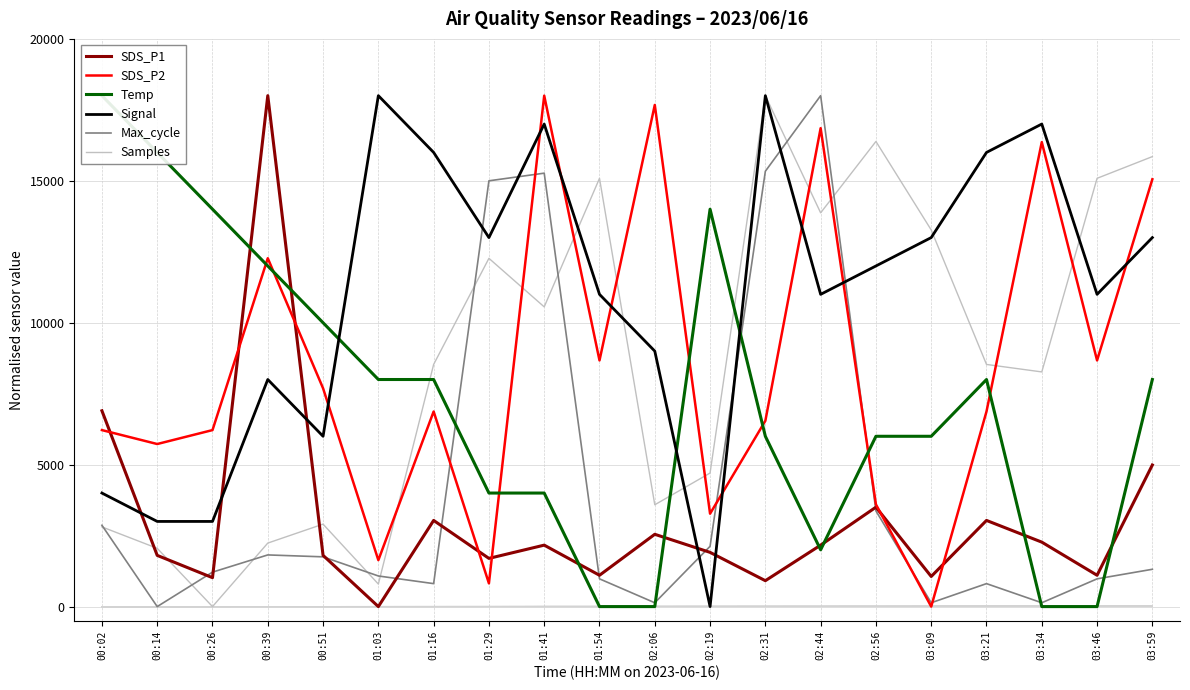

What is the label of the 3rd point from the right?

03:34